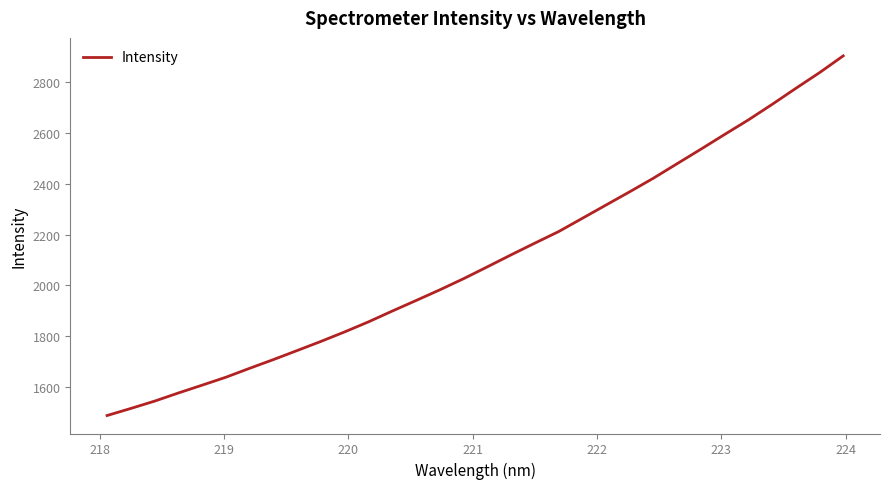

What is the greatest value displayed?

2905.0